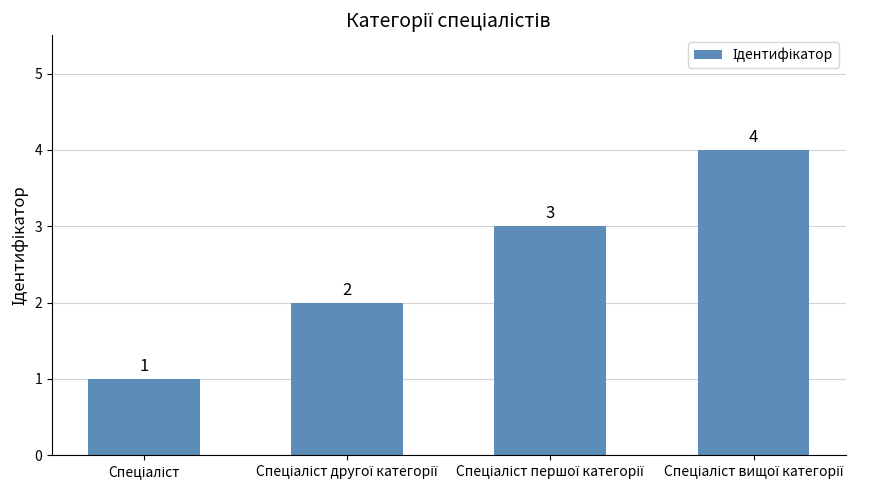

Count the values in the range 2 to 4.

3